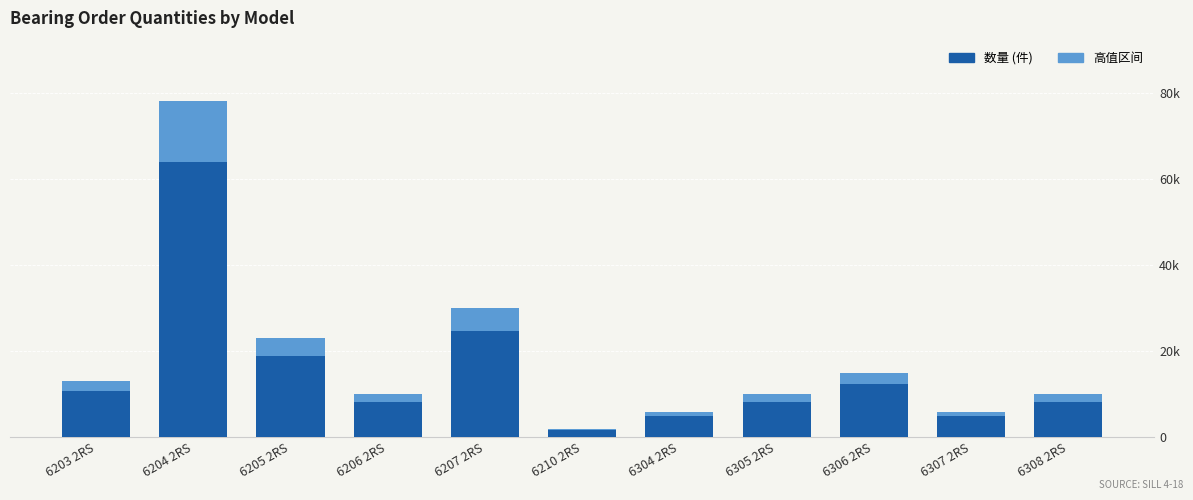

Reading left to right, list all the values displayed in this chart.

13000	78000	23000	10000	30000	2000	6000	10000	15000	6000	10000